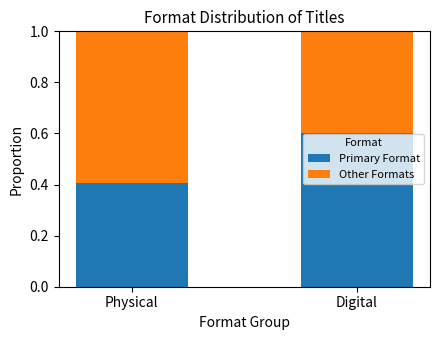

What is the sum of the Primary Format values at Digital and Physical?

1.0